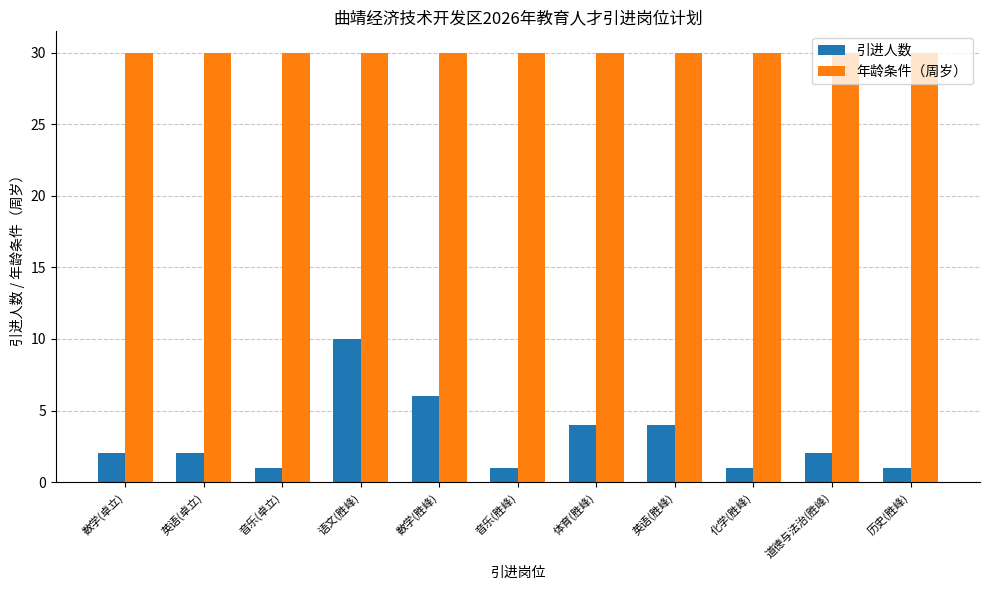

What is the approximate value of 引进人数 at 道德与法治(胜峰)?

2